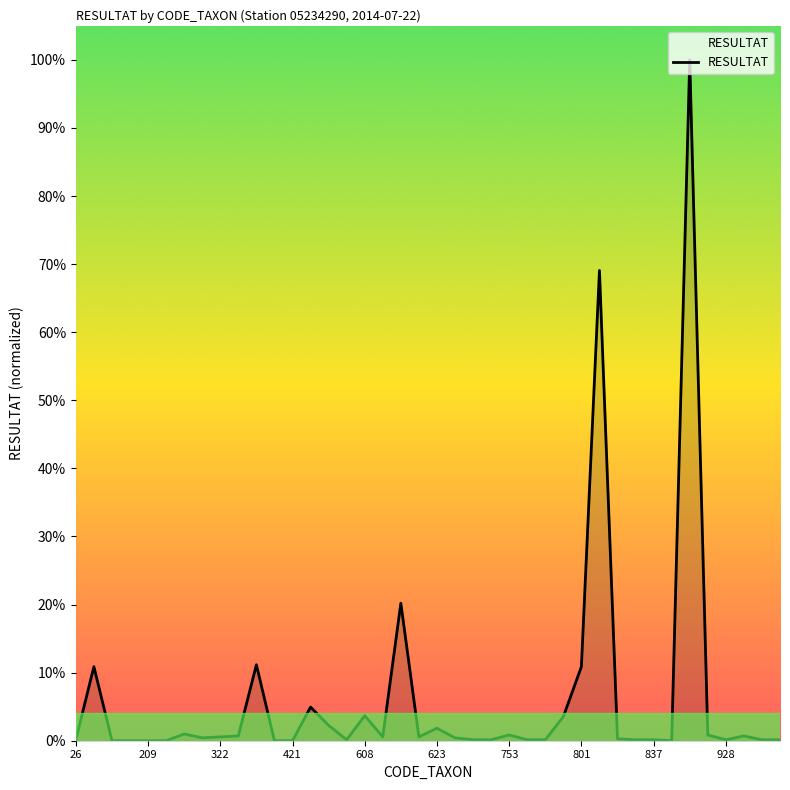

At which category does the chart reach its peak across all series?

34